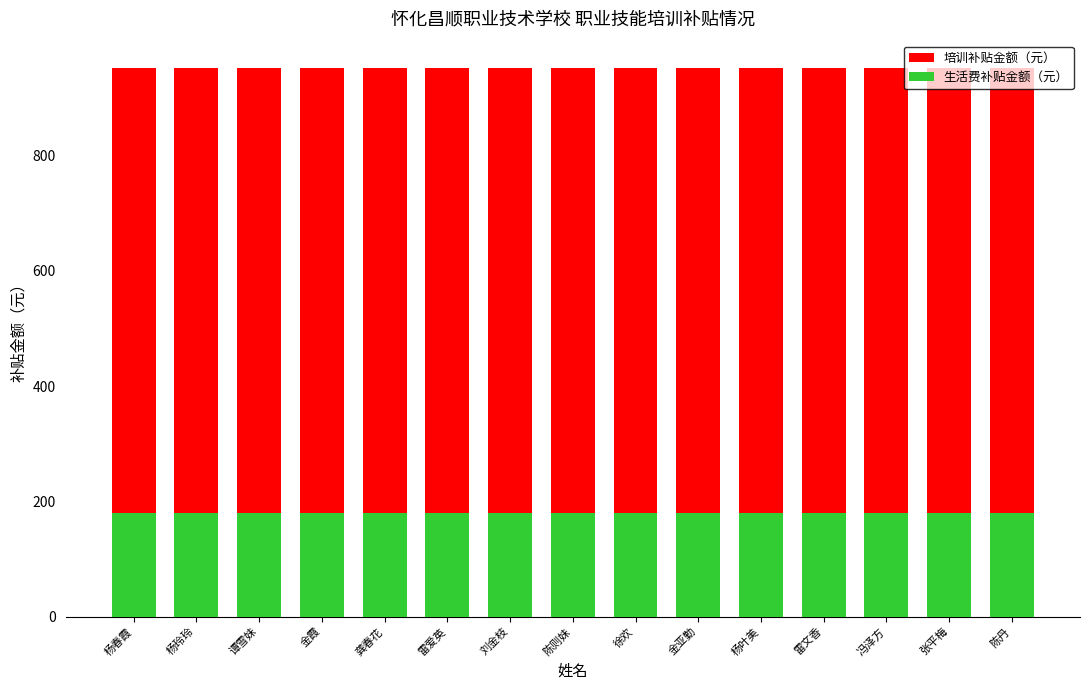

Rank the series by their maximum value, from lowest to highest.

生活费补贴金额（元）, 培训补贴金额（元）